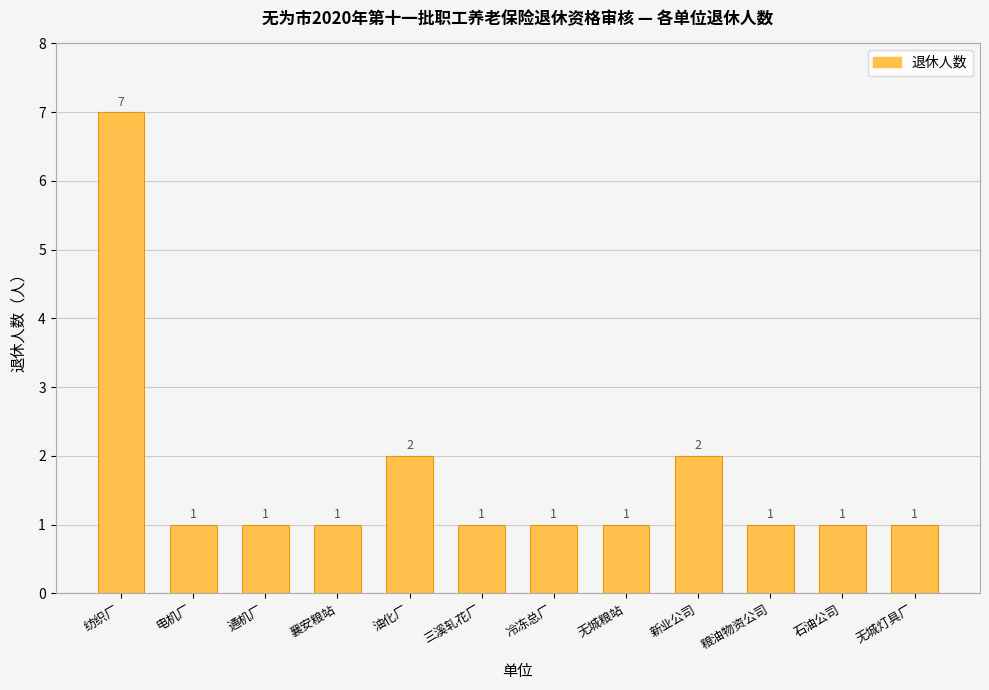

What is the sum of all values?

20